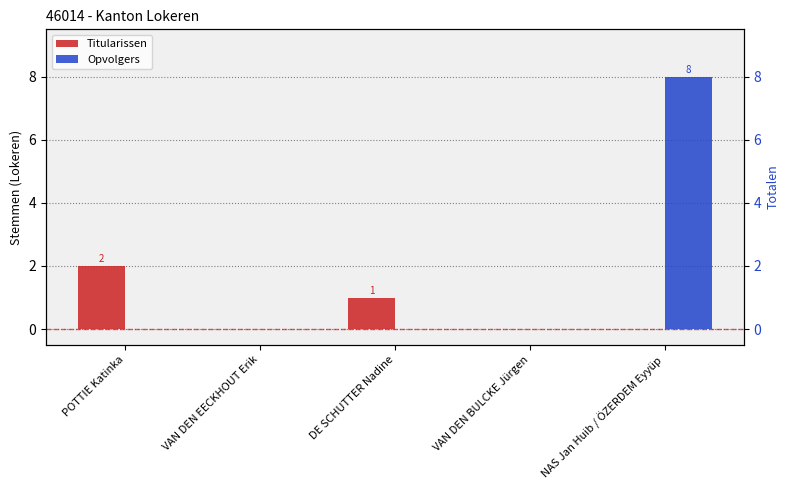

Rank the series by their maximum value, from lowest to highest.

Titularissen, Opvolgers